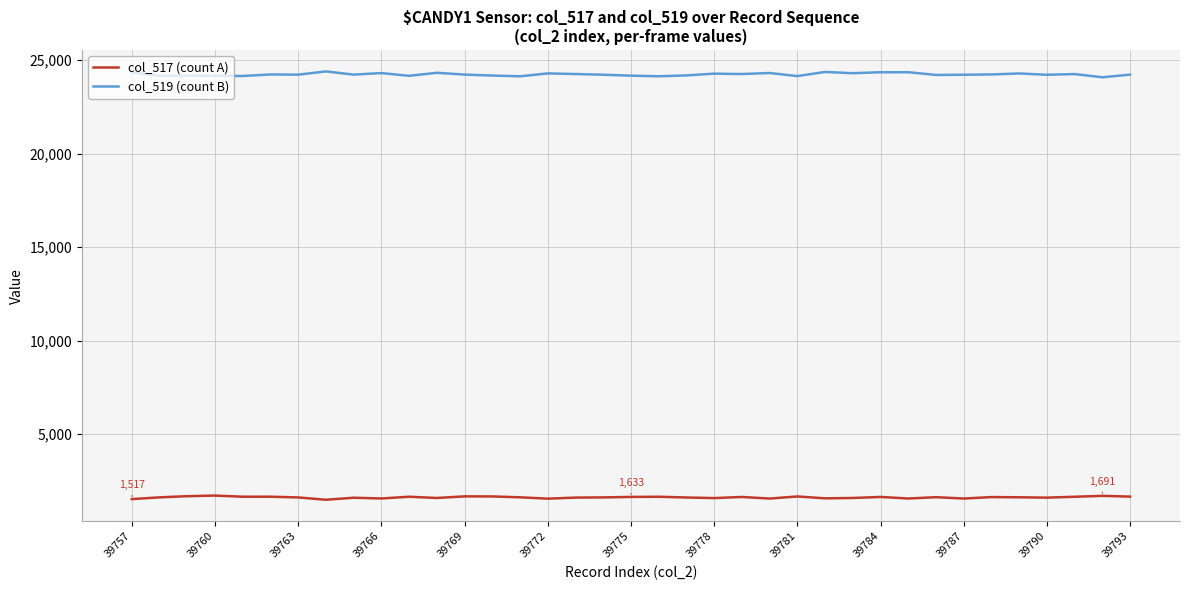

Rank the series by their maximum value, from highest to lowest.

col_519 (count B), col_517 (count A)